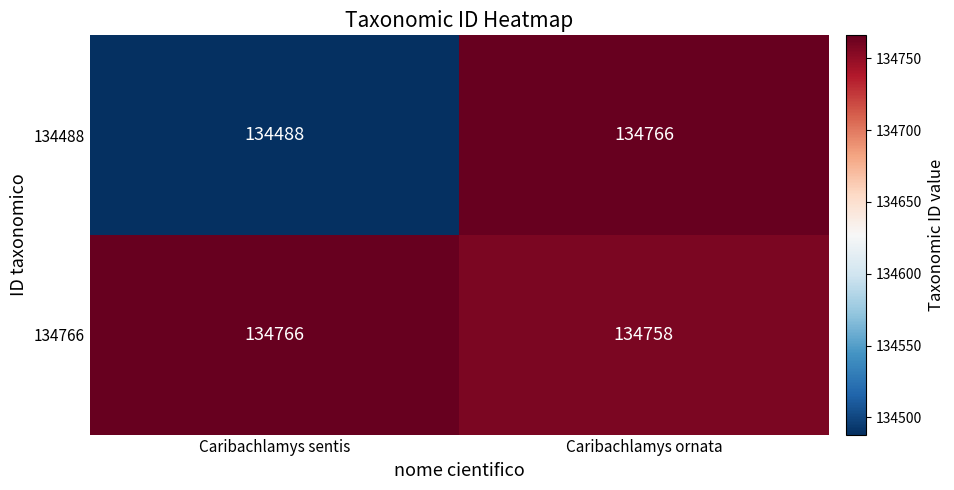

What is the difference between the 134766 values at Caribachlamys sentis and Caribachlamys ornata?

8